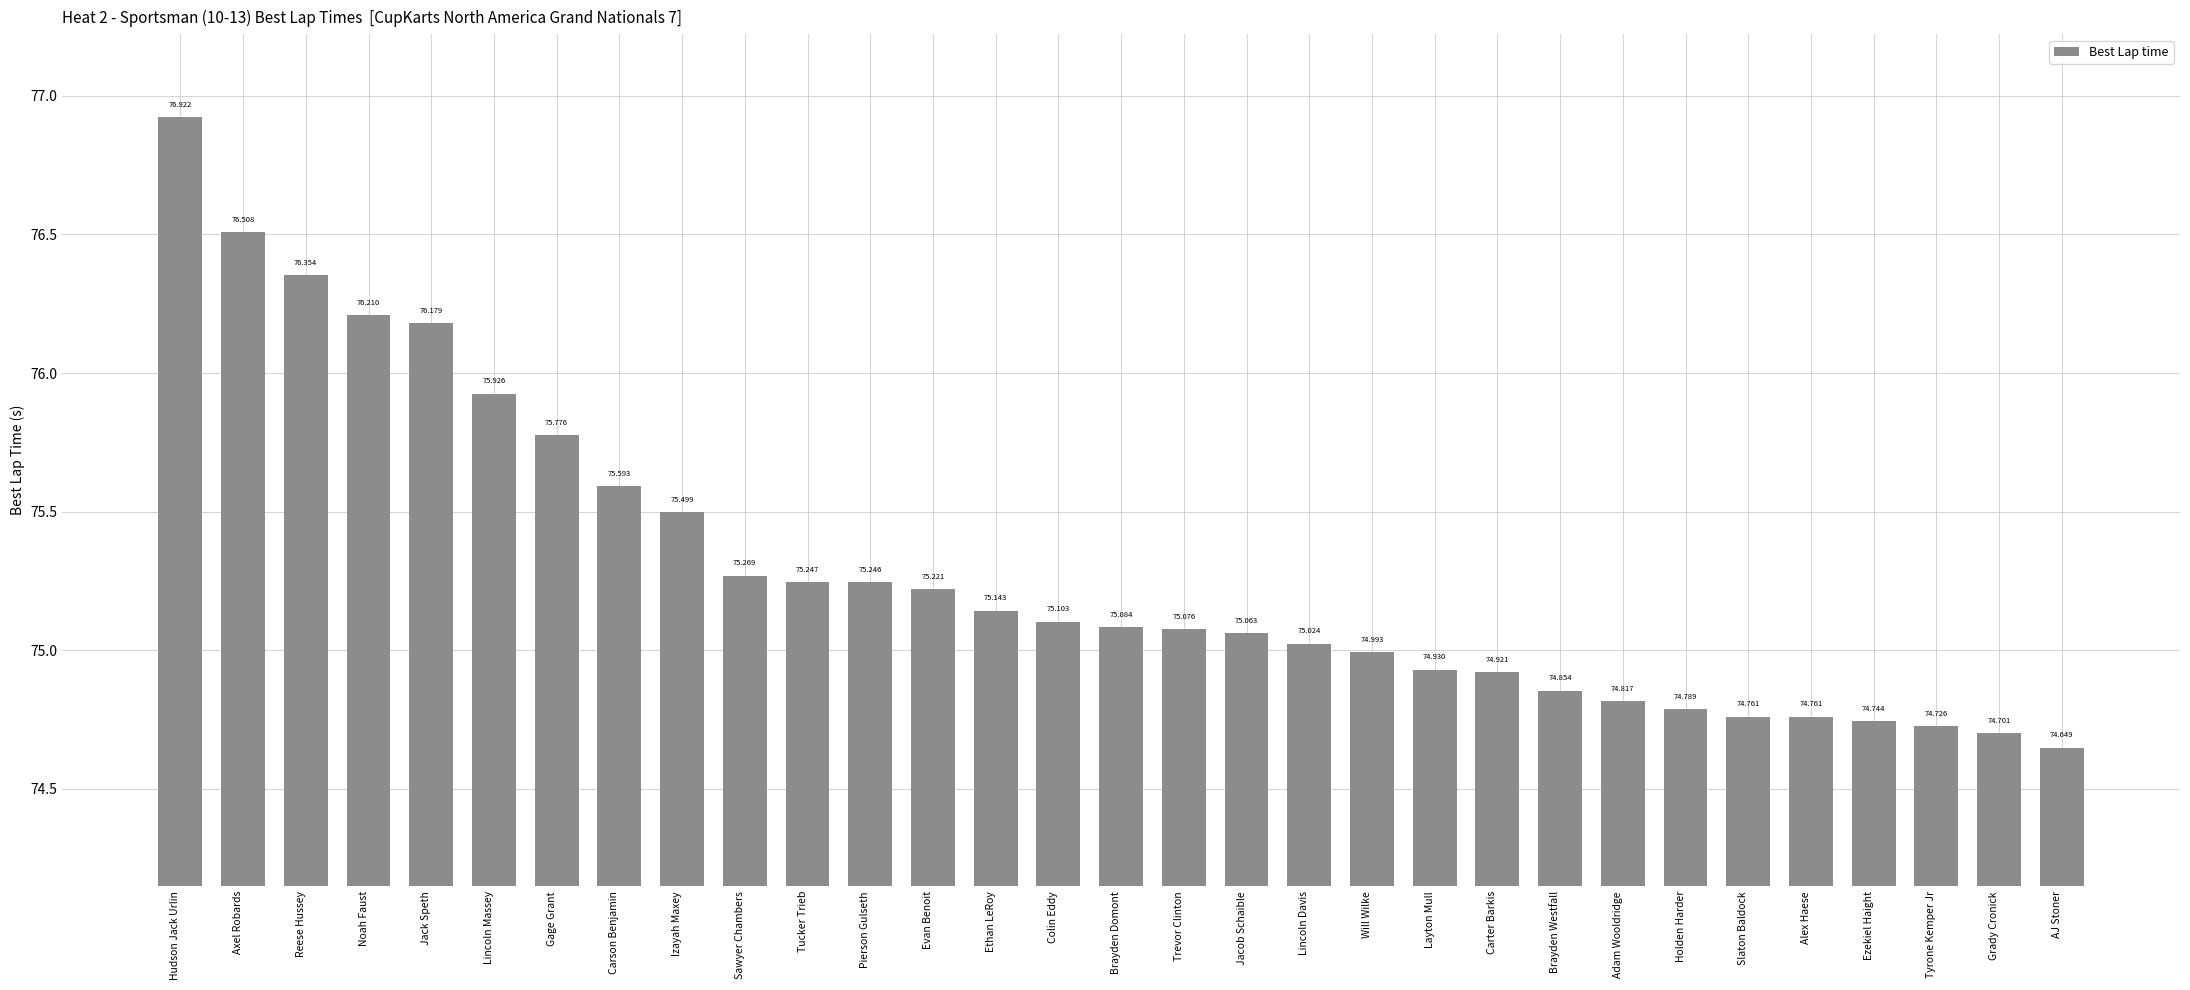

What is the greatest value displayed?

76.9